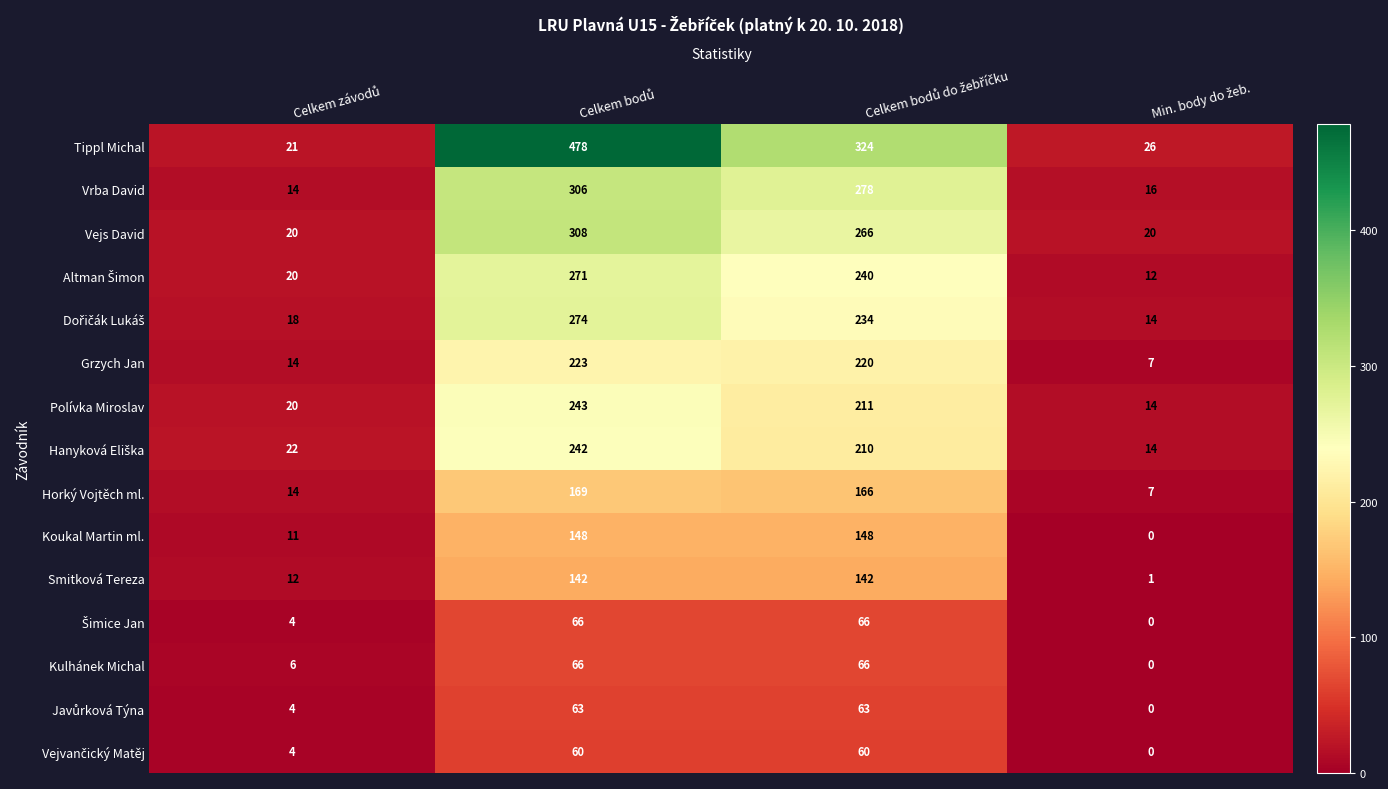

What is the difference between the maximum and minimum values in the Grzych Jan series?

216